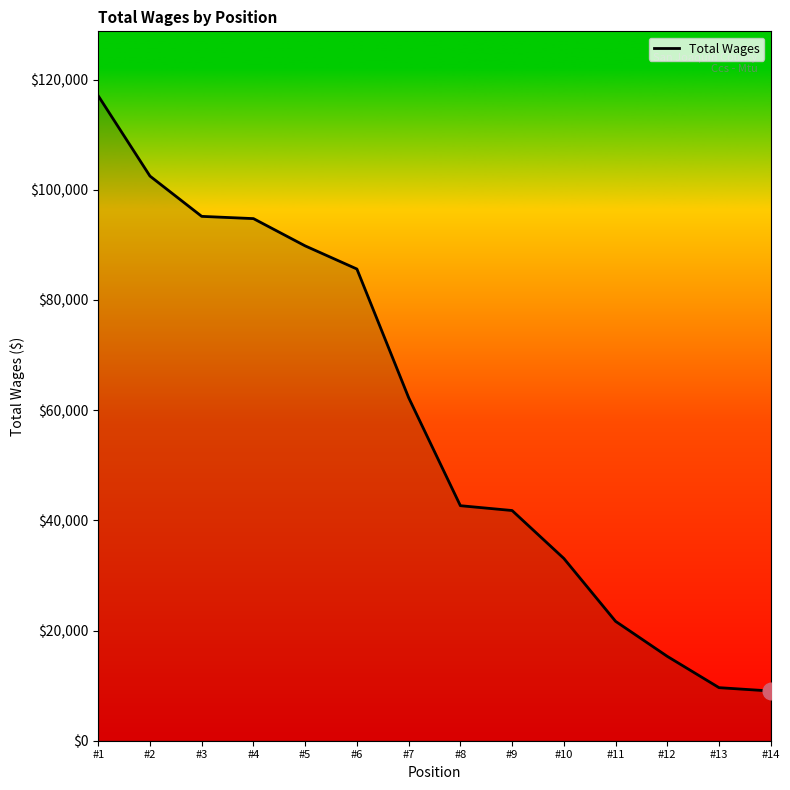

Is it true that the value at #4 is 137625?

False